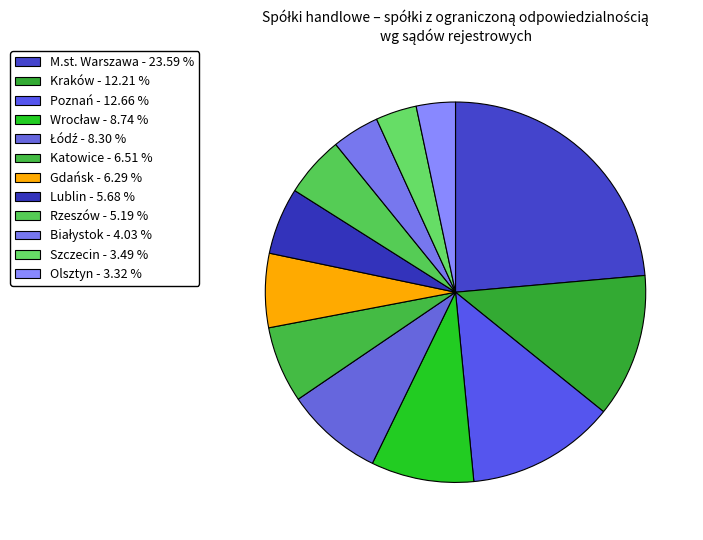

The Wrocław slice represents 1% of the pie. True or false?

False